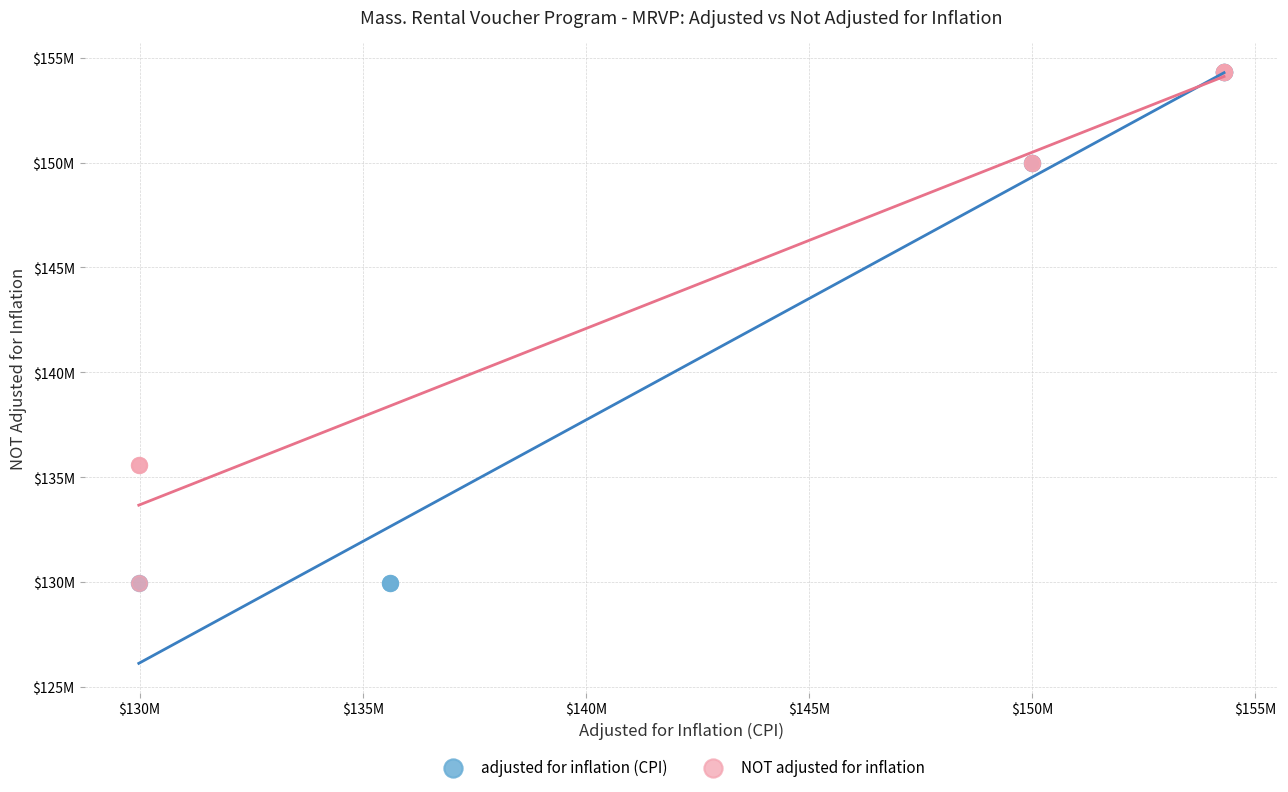

What are all the series names shown in the legend?

adjusted for inflation (CPI), NOT adjusted for inflation